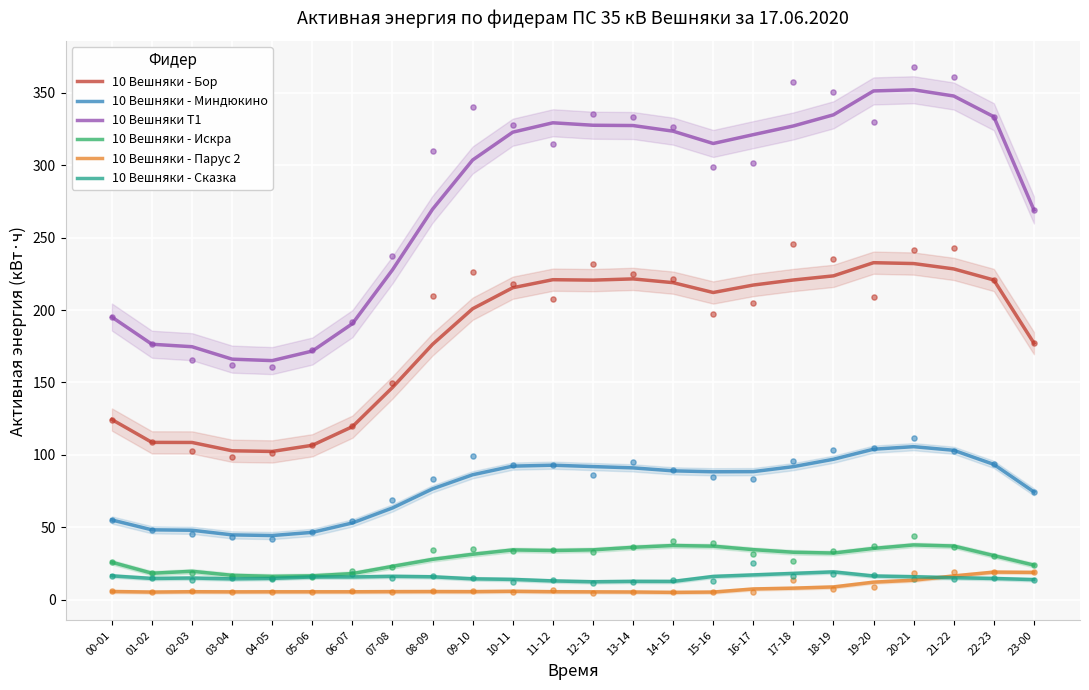

What are all the series names shown in the legend?

10 Вешняки - Бор, 10 Вешняки - Миндюкино, 10 Вешняки Т1, 10 Вешняки - Искра, 10 Вешняки - Парус 2, 10 Вешняки - Сказка